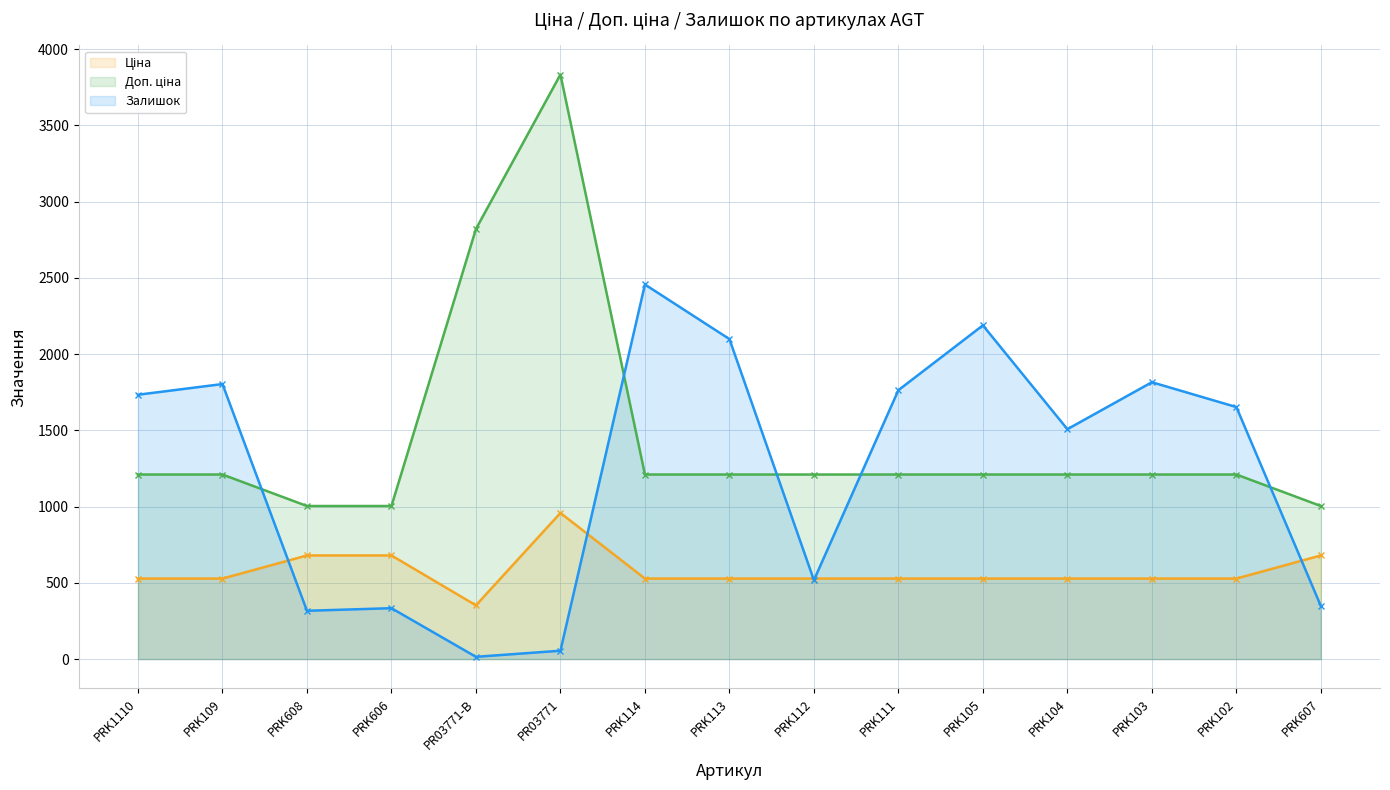

What position from the right is PR03771-B?

11